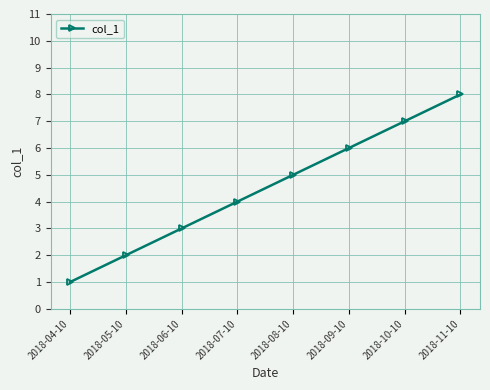

Rank the categories by value from highest to lowest.

2018-11-10, 2018-10-10, 2018-09-10, 2018-08-10, 2018-07-10, 2018-06-10, 2018-05-10, 2018-04-10